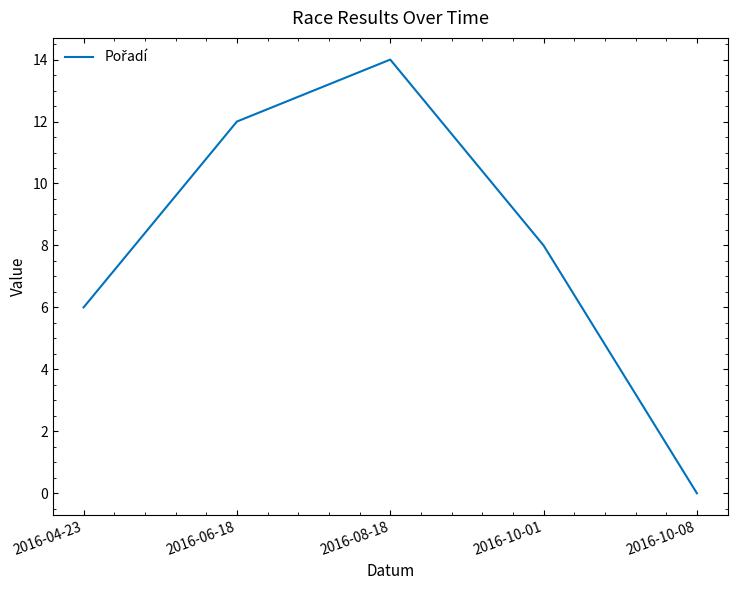

Count the values in the range 6 to 12.

3